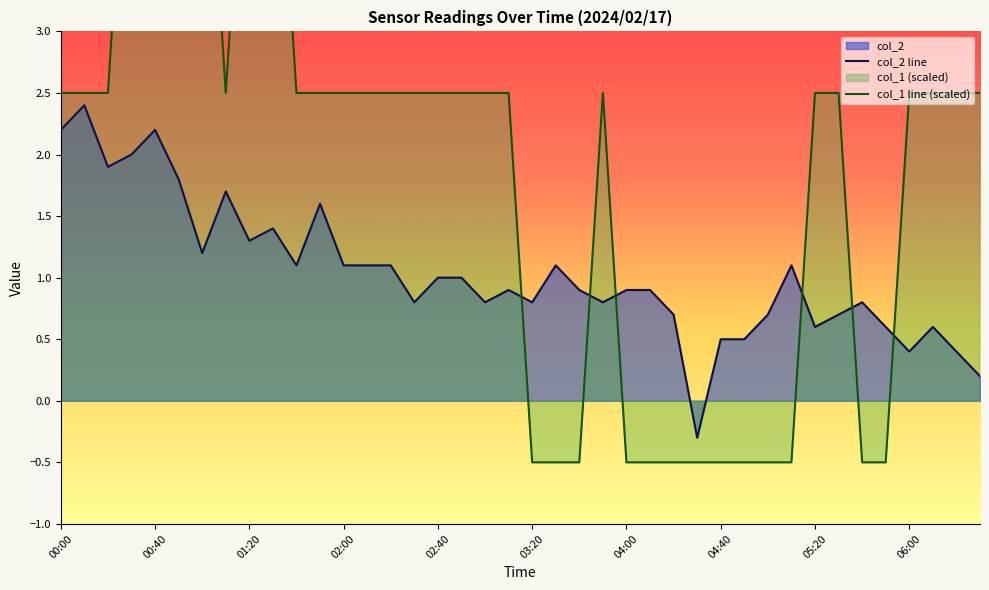

Reading left to right, extract all data points from this chart.

col_1: 00:00=2.5	00:10=2.5	00:20=2.5	00:30=5.5	00:40=5.5	00:50=5.5	01:00=5.5	01:10=2.5	01:20=5.5	01:30=5.5	01:40=2.5	01:50=2.5	02:00=2.5	02:10=2.5	02:20=2.5	02:30=2.5	02:40=2.5	02:50=2.5	03:00=2.5	03:10=2.5	03:20=-0.5	03:30=-0.5	03:40=-0.5	03:50=2.5	04:00=-0.5	04:10=-0.5	04:20=-0.5	04:30=-0.5	04:40=-0.5	04:50=-0.5	05:00=-0.5	05:10=-0.5	05:20=2.5	05:30=2.5	05:40=-0.5	05:50=-0.5	06:00=2.5	06:10=2.5	06:20=2.5	06:30=2.5
col_2: 00:00=2.2	00:10=2.4	00:20=1.9	00:30=2.0	00:40=2.2	00:50=1.8	01:00=1.2	01:10=1.7	01:20=1.3	01:30=1.4	01:40=1.1	01:50=1.6	02:00=1.1	02:10=1.1	02:20=1.1	02:30=0.8	02:40=1.0	02:50=1.0	03:00=0.8	03:10=0.9	03:20=0.8	03:30=1.1	03:40=0.9	03:50=0.8	04:00=0.9	04:10=0.9	04:20=0.7	04:30=-0.3	04:40=0.5	04:50=0.5	05:00=0.7	05:10=1.1	05:20=0.6	05:30=0.7	05:40=0.8	05:50=0.6	06:00=0.4	06:10=0.6	06:20=0.4	06:30=0.2